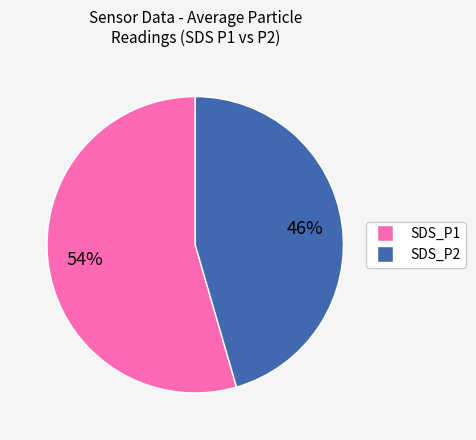

Combined, do SDS_P1 and SDS_P2 account for over 50%?

Yes